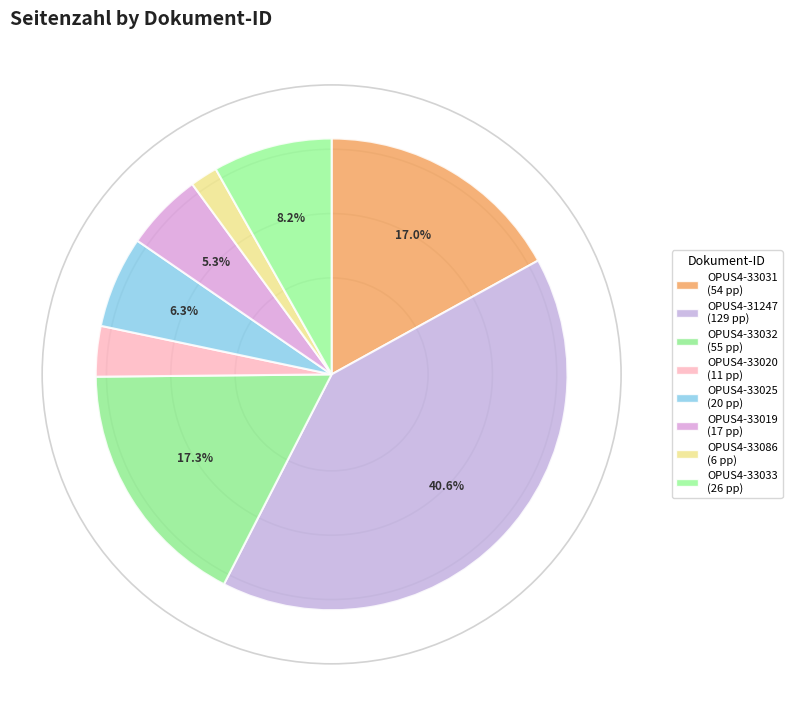

To the nearest percent, what percentage of the pie is OPUS4-33020?

3%